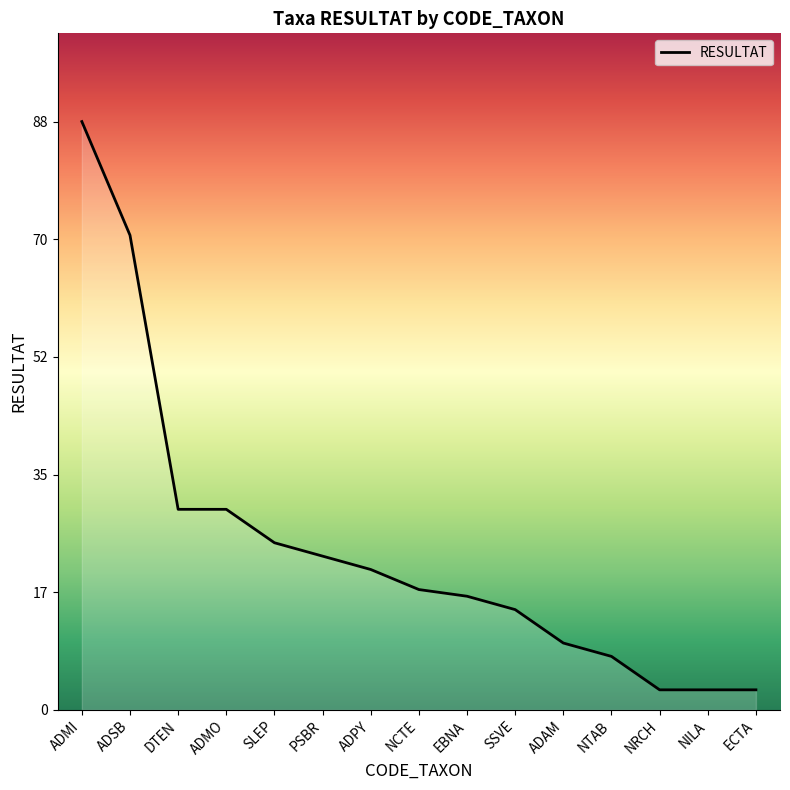

How many lines are shown in the chart?

1